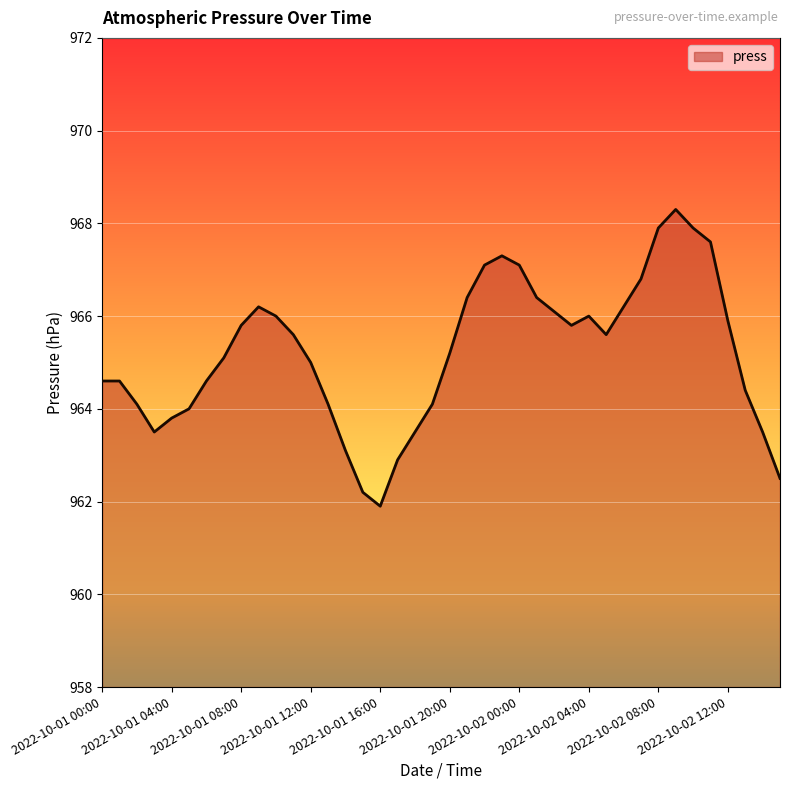

What is the sum of all values?

38608.7